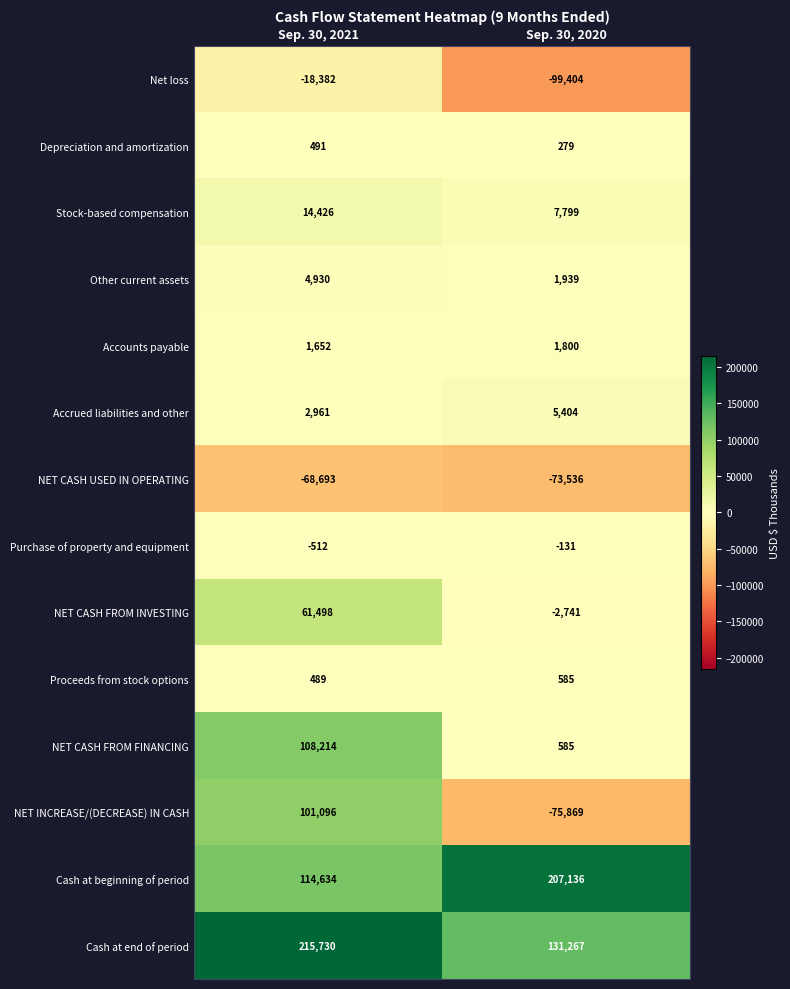

What value does the NET INCREASE/(DECREASE) IN CASH series have at Sep. 30, 2021, to the nearest 100?

101100